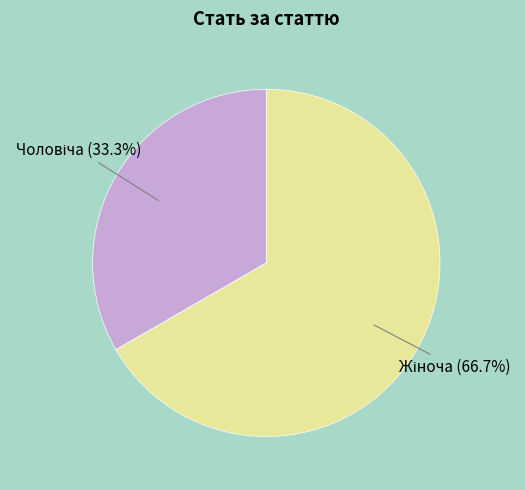

How many slices are in this pie chart?

2